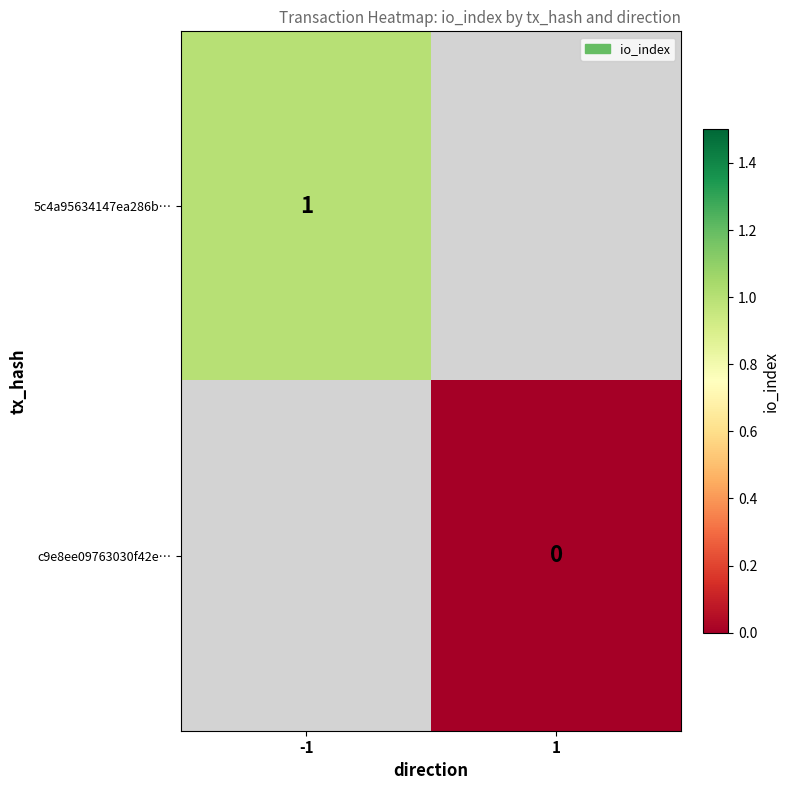

True or false: 5c4a95634147ea286b… has a value of 0 at -1.

False